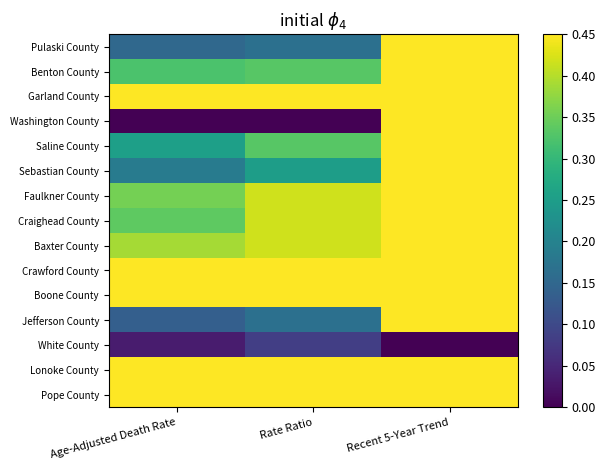

At how many categories does at least one series exceed 0?

3